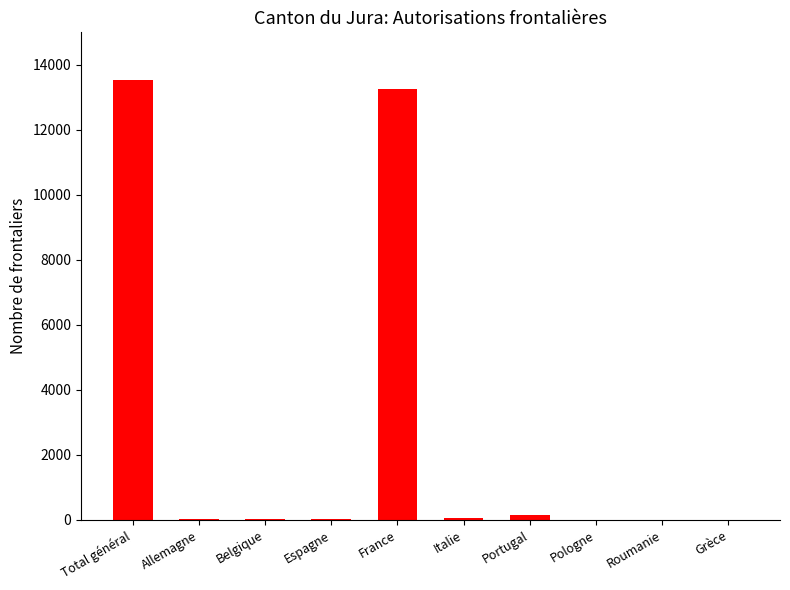

Are the bars horizontal?

No